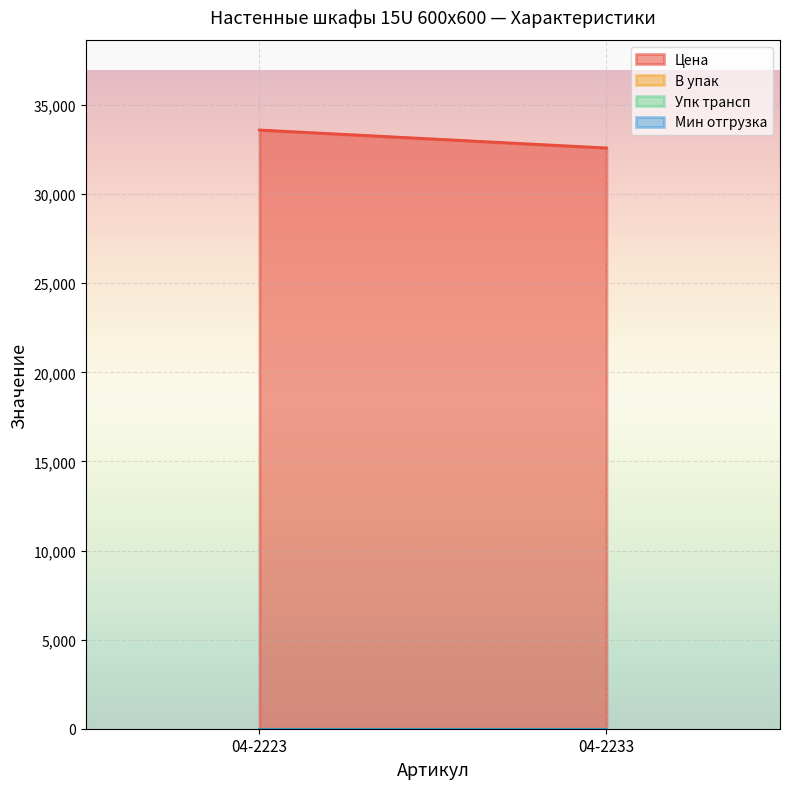

How many values in the Цена series are below 33600?

1